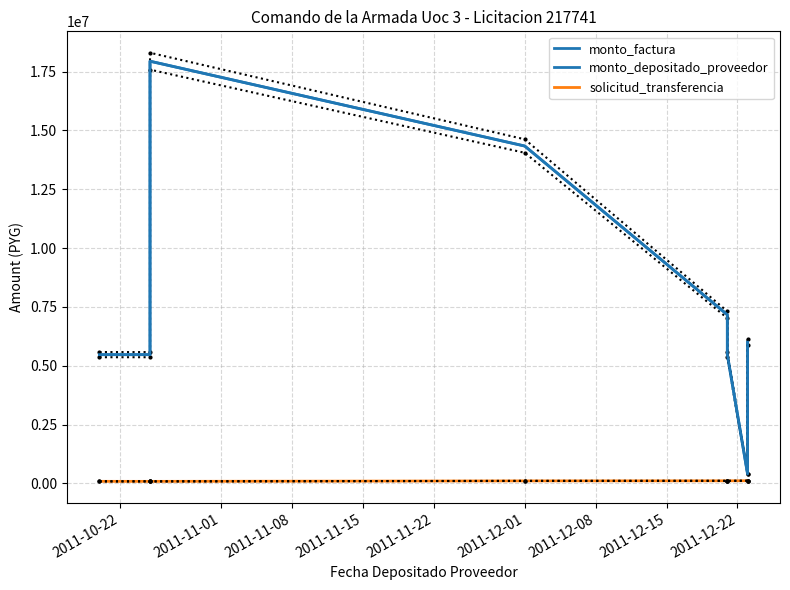

What is the total value across all series at 2011-11-08?

35961599